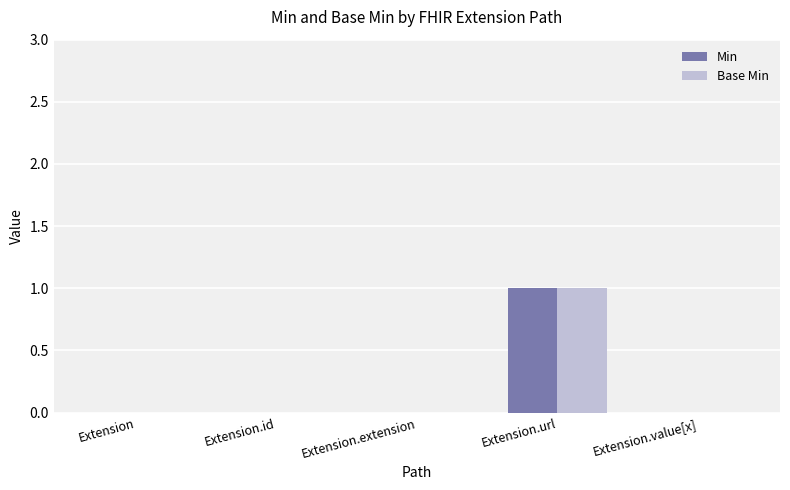

At which category does the chart reach its peak across all series?

Extension.url